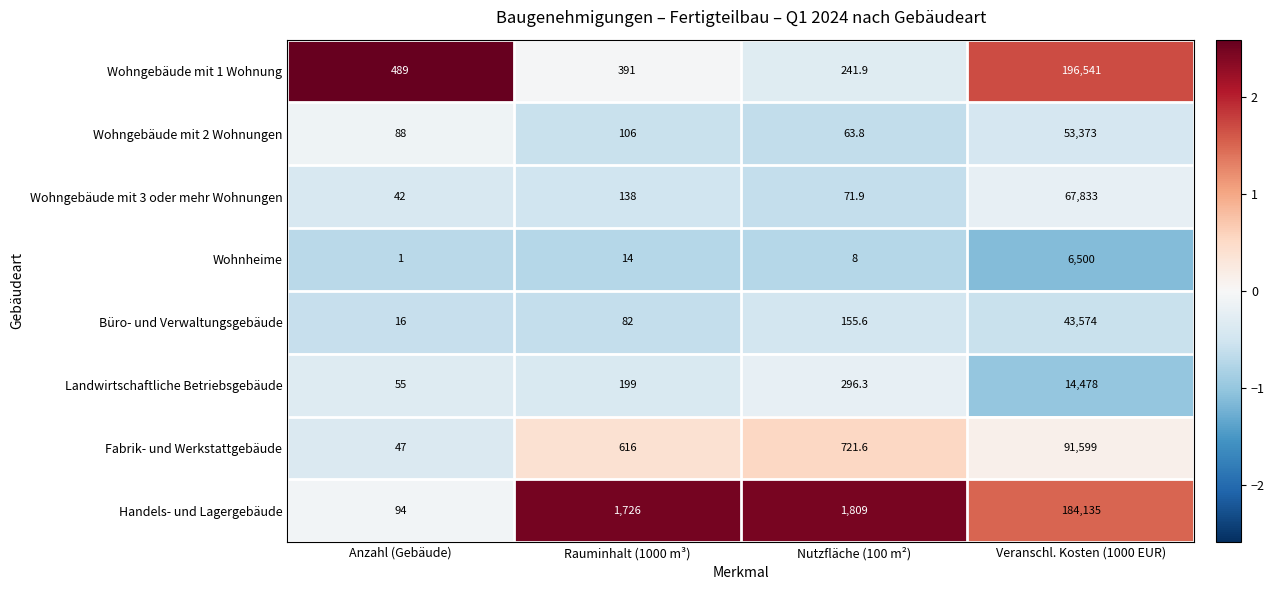

Is the value of Landwirtschaftliche Betriebsgebäude at Rauminhalt (1000 m³) greater than the value of Wohnheime at Nutzfläche (100 m²)?

Yes